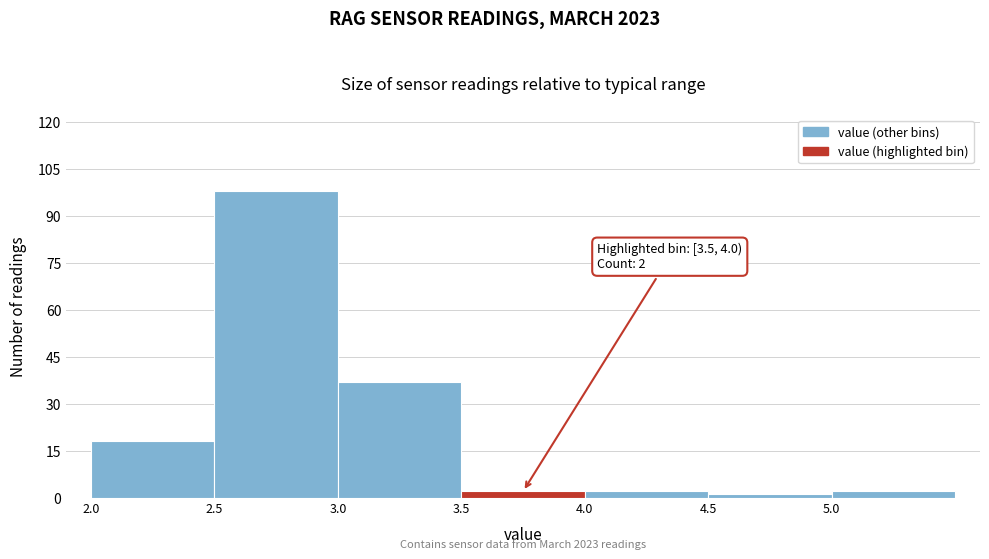

Which range on the x-axis has the tallest bar?

2.5 to 3.0